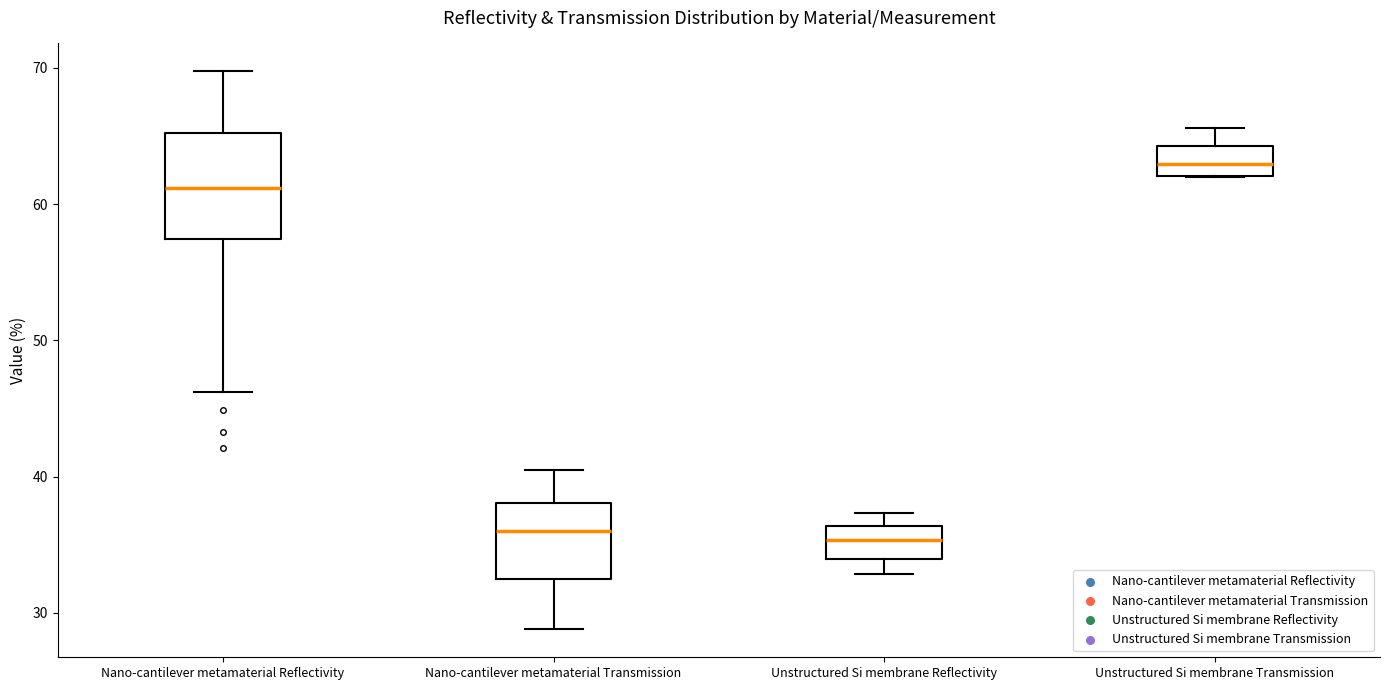

Comparing the boxes themselves (not the whiskers), which one is the tallest?

Nano-cantilever metamaterial Reflectivity